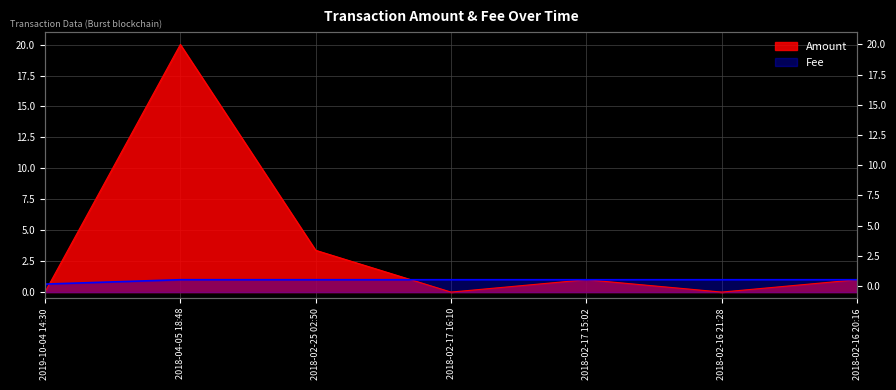

Which series has the largest total across all categories?

Amount